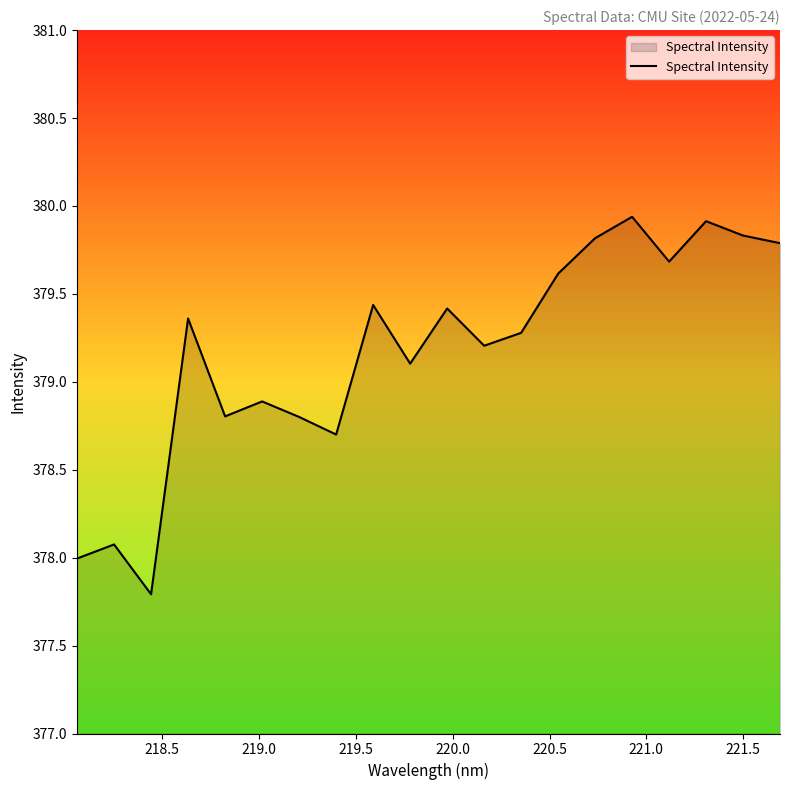

What is the minimum value shown in the chart?

377.8